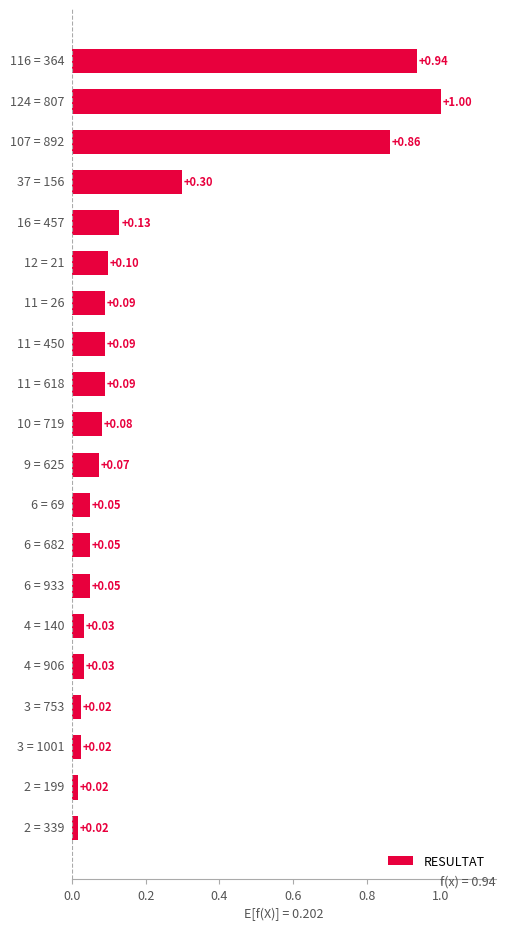

What is the difference between the maximum and minimum values?

1.0